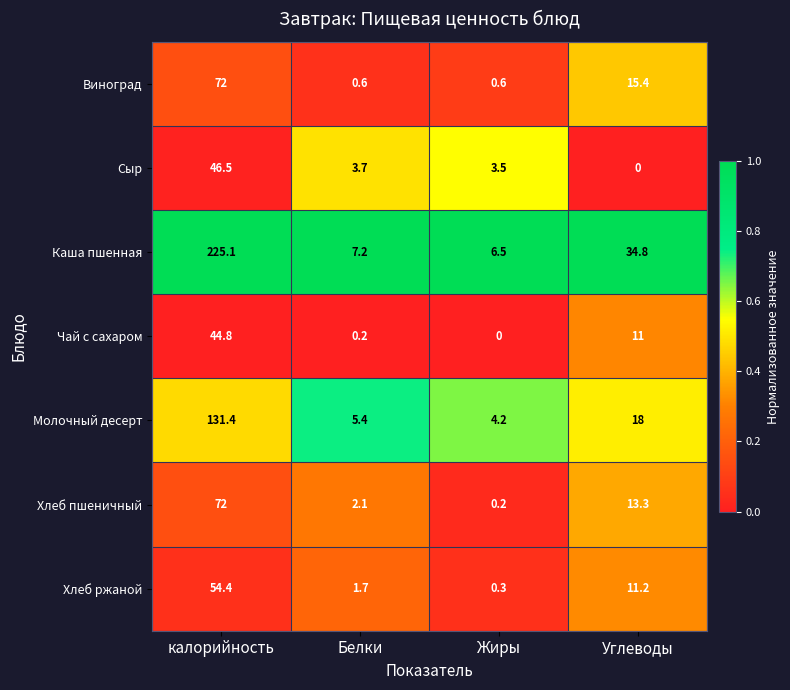

List the labels in order of Каша пшенная value, smallest first.

Жиры, Белки, Углеводы, калорийность